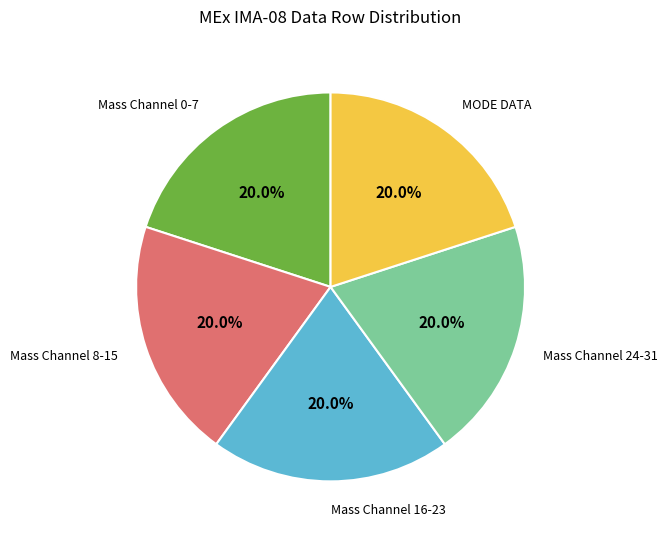

How many slices are in this pie chart?

5